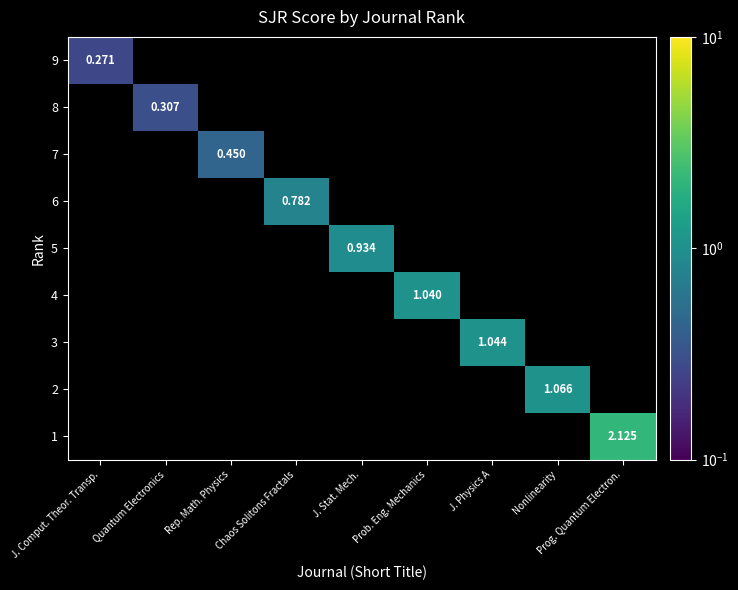

How many categories are shown in the chart?

9